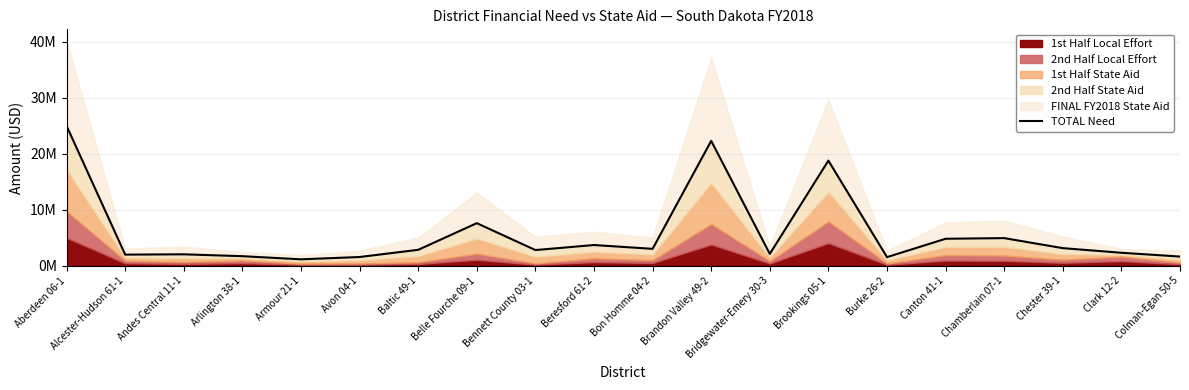

True or false: the data has more than 1 interior local peaks.

True